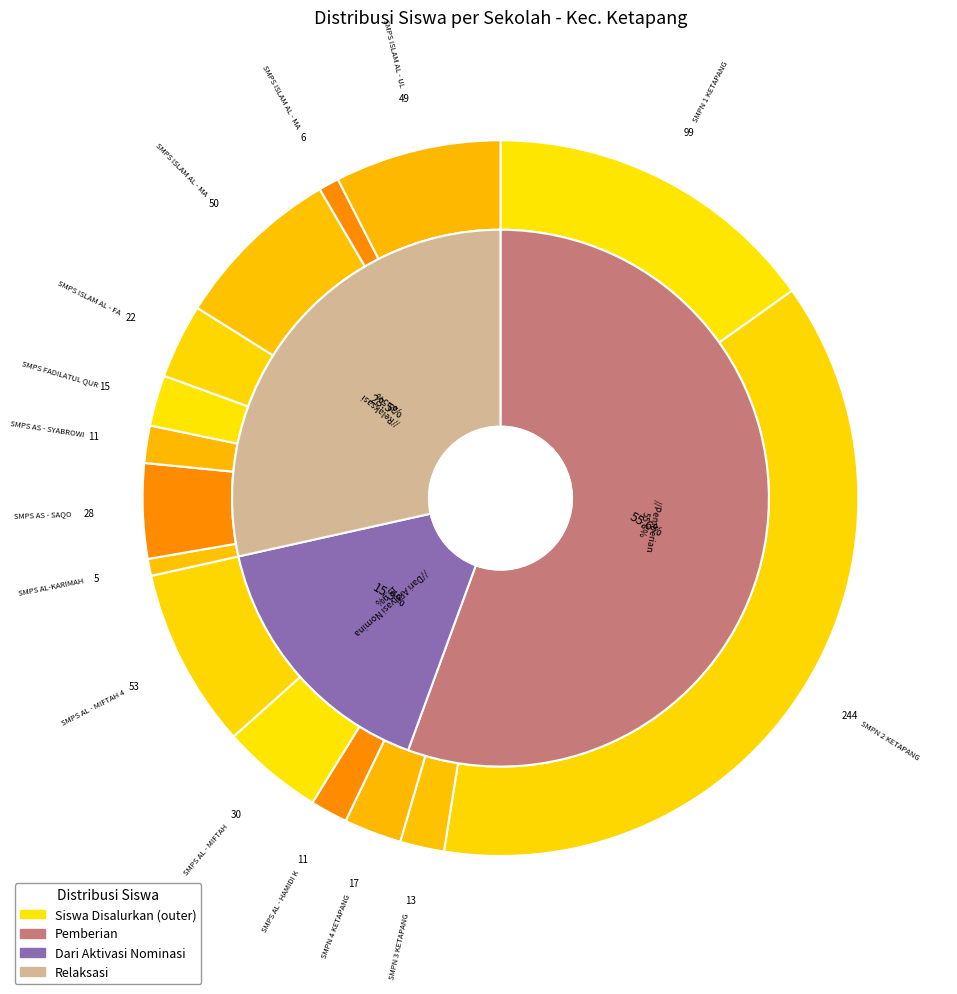

Count the number of slices in the pie.

15